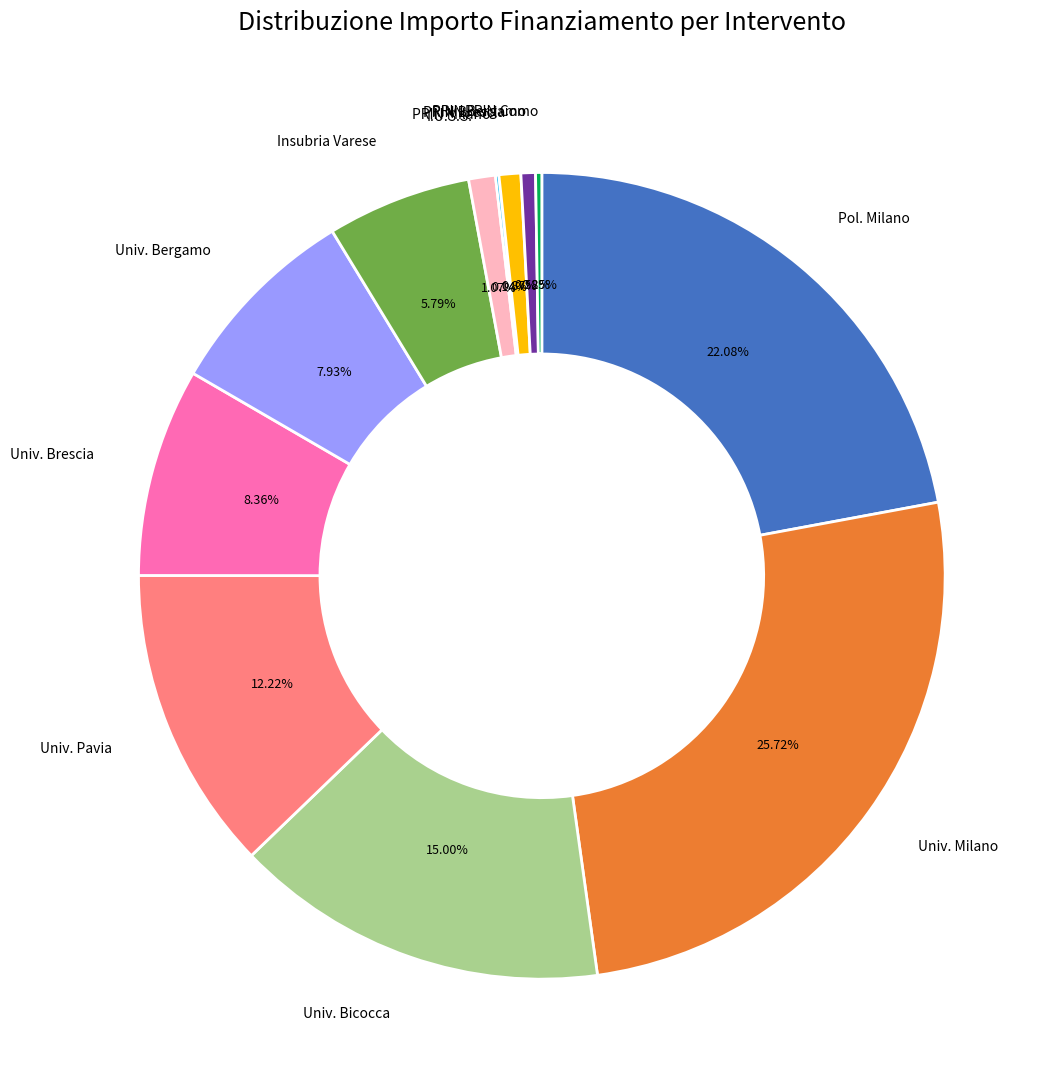

Which slice is the largest?

Univ. Milano